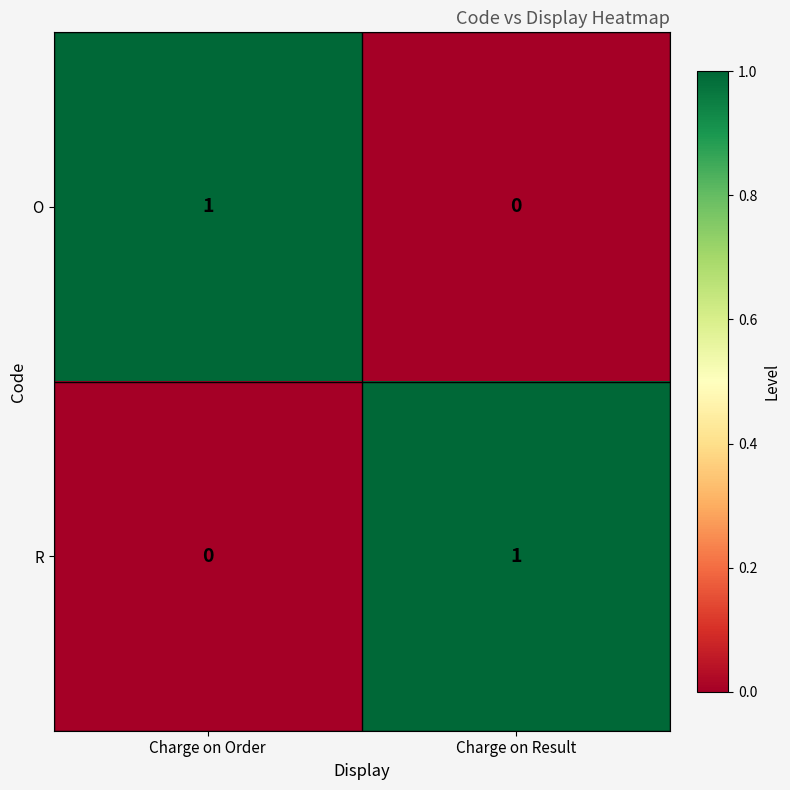

At Charge on Result, list the series in order from largest to smallest.

R, O